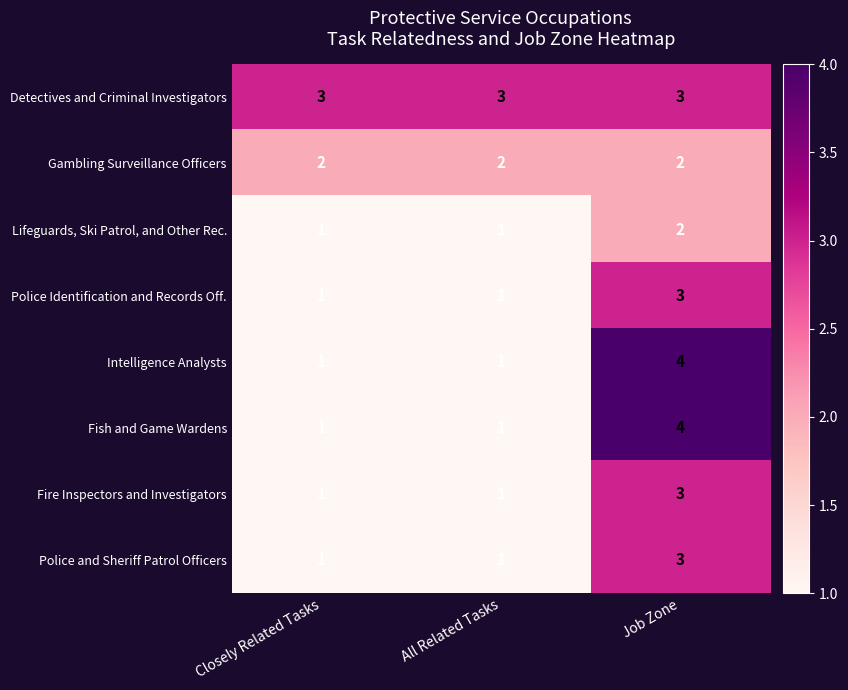

What is the greatest value displayed?

4